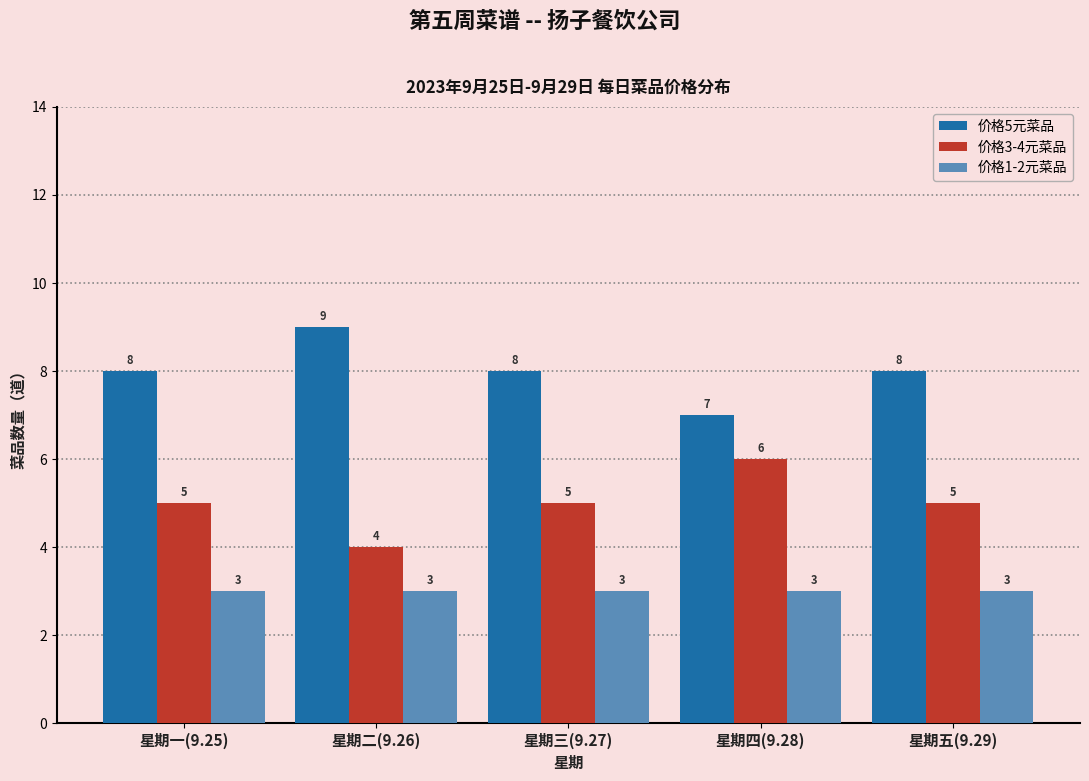

What is the approximate value of 价格1-2元菜品 at 星期五(9.29)?

3